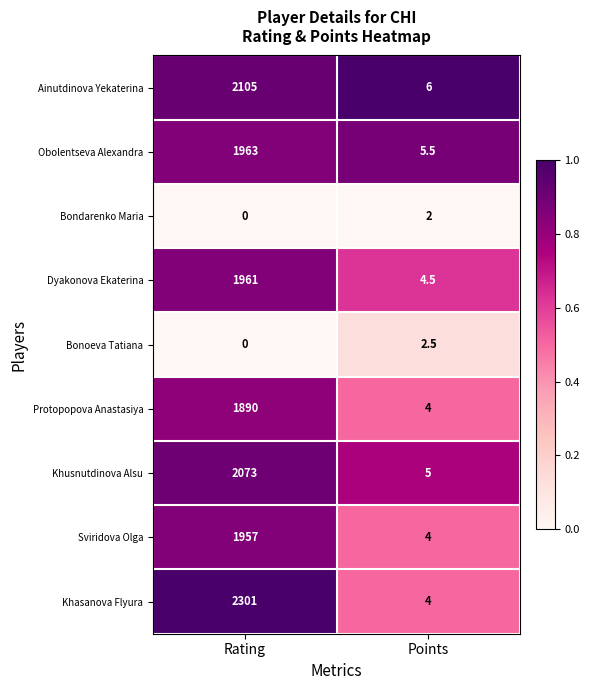

What is the average value of the Khusnutdinova Alsu series?

1039.0